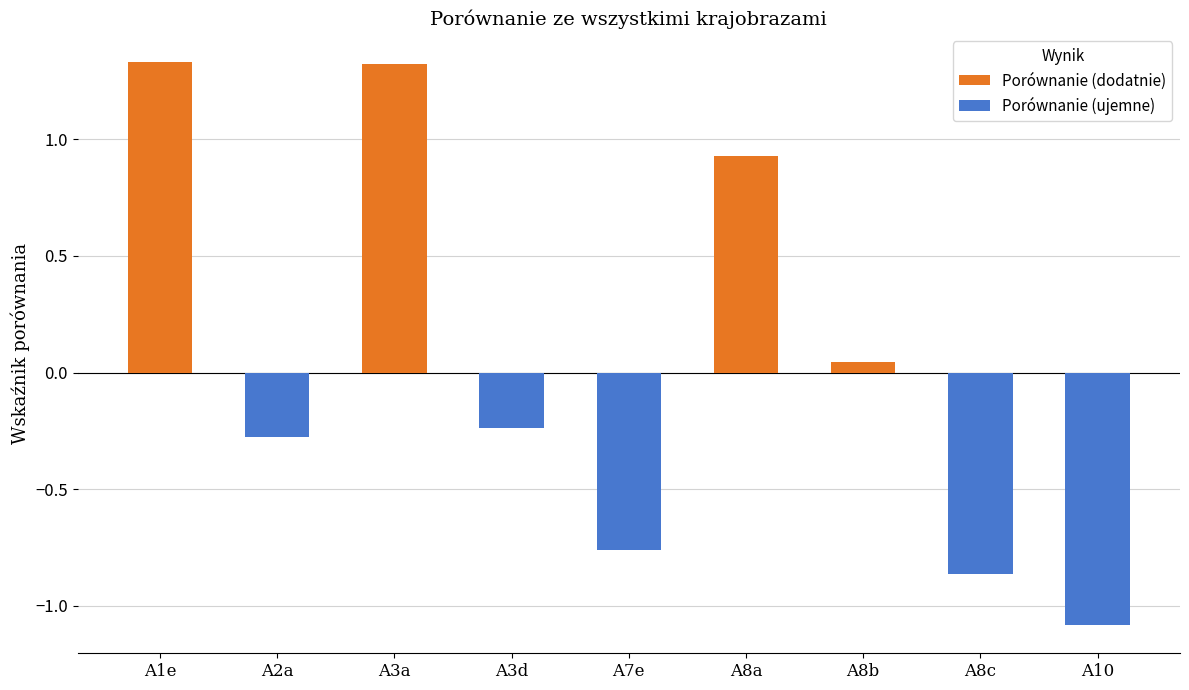

What is the minimum value shown in the chart?

-1.1